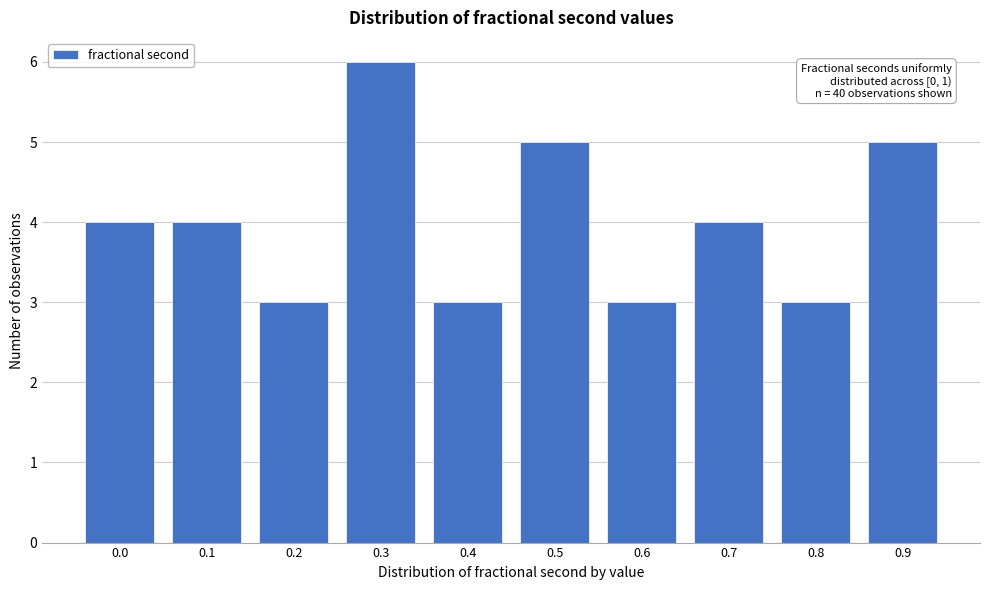

Reading left to right, what are all the values shown in this chart?

0.0=4	0.1=4	0.2=3	0.3=6	0.4=3	0.5=5	0.6=3	0.7=4	0.8=3	0.9=5